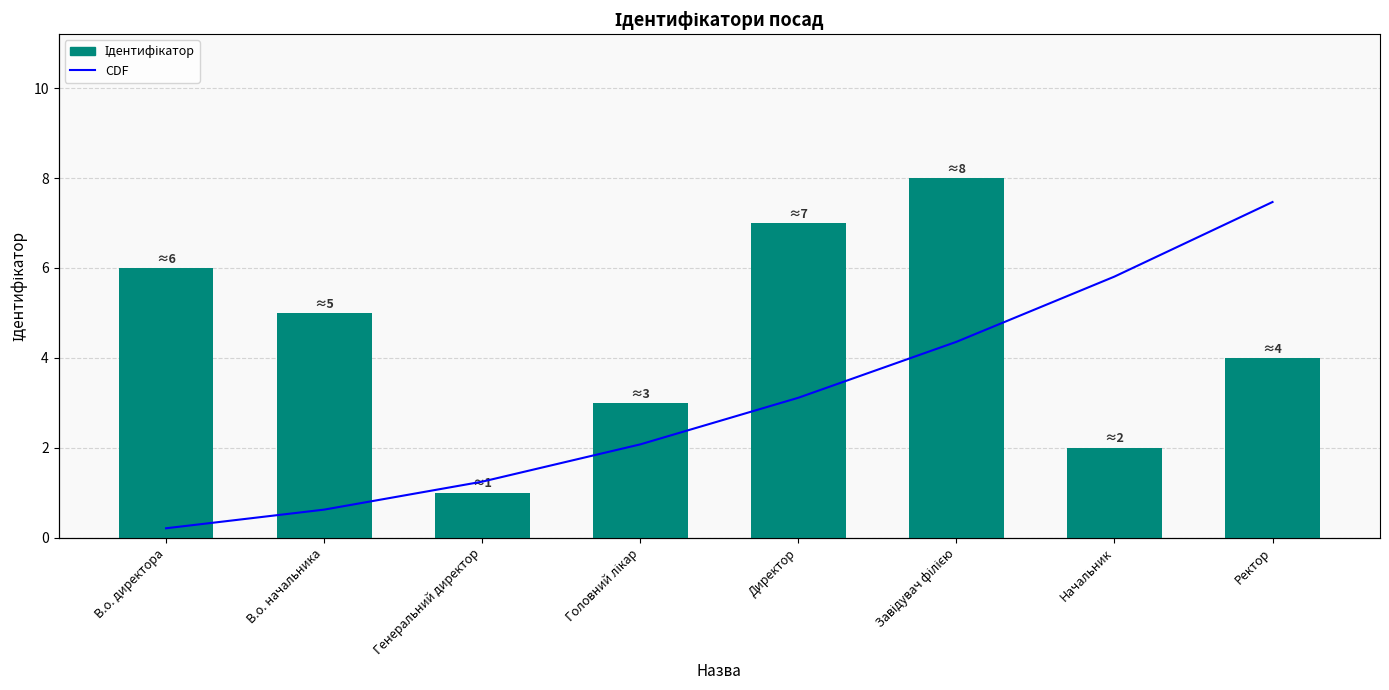

Reading left to right, list all the values displayed in this chart.

Ідентифікатор: 6.0	5.0	1.0	3.0	7.0	8.0	2.0	4.0
CDF: 0.2	0.7	1.3	2.2	3.3	4.7	6.2	8.0